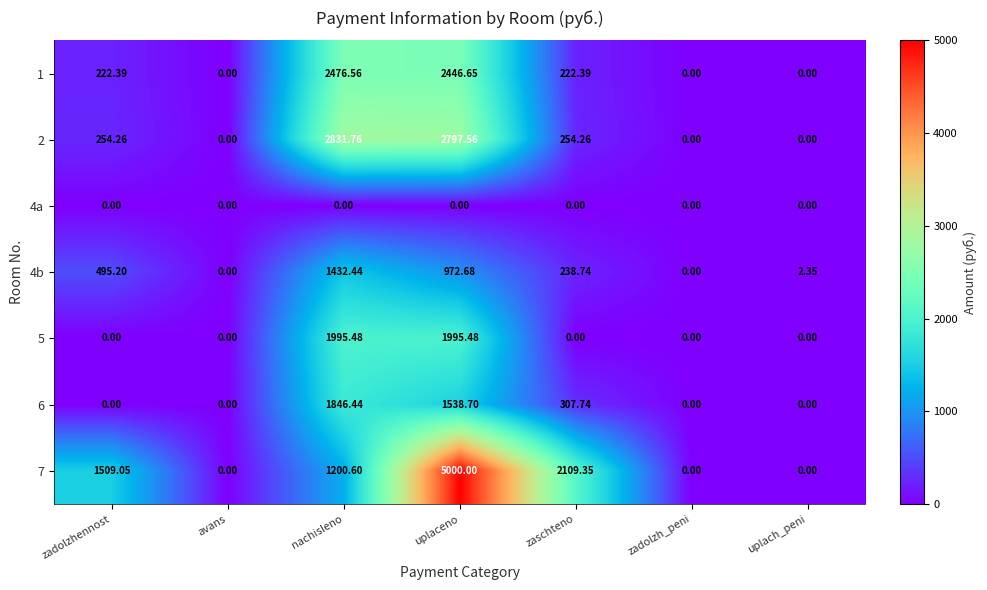

At which category is the sum across all series the highest?

uplaceno